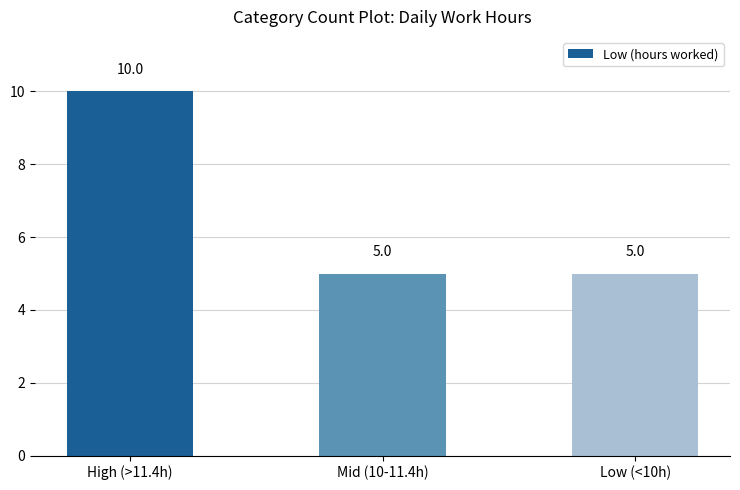

The chart shows a value of 8 at Low (<10h). True or false?

False